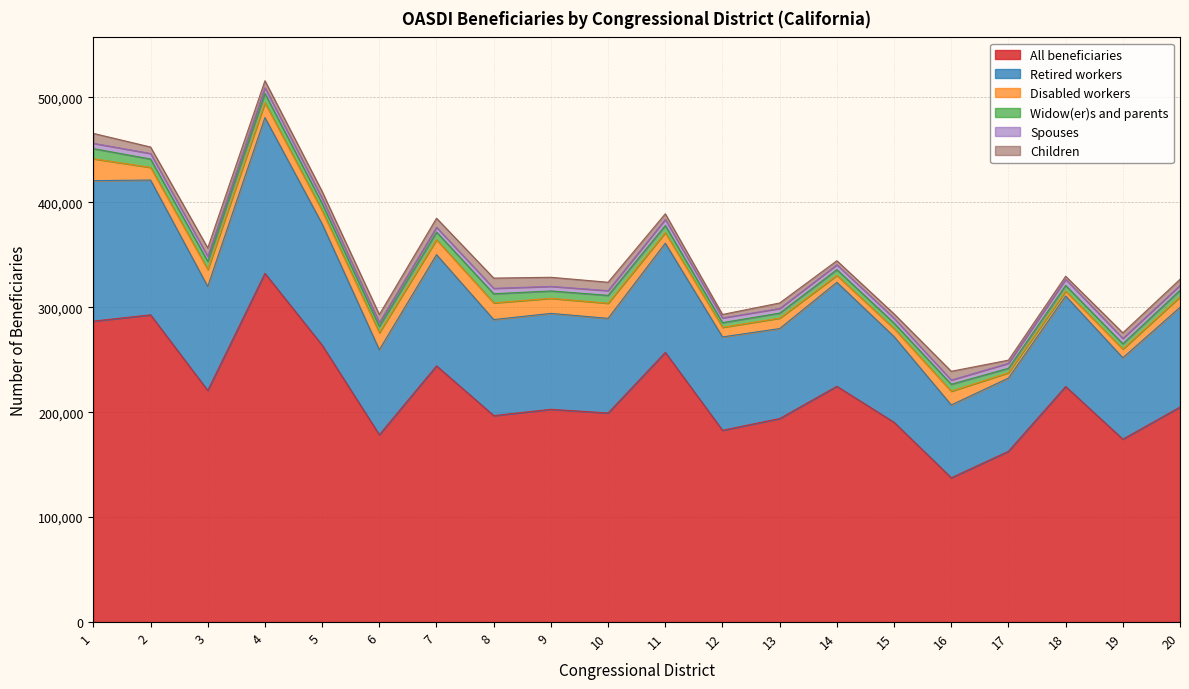

At which category does Children reach its first local valley?

2